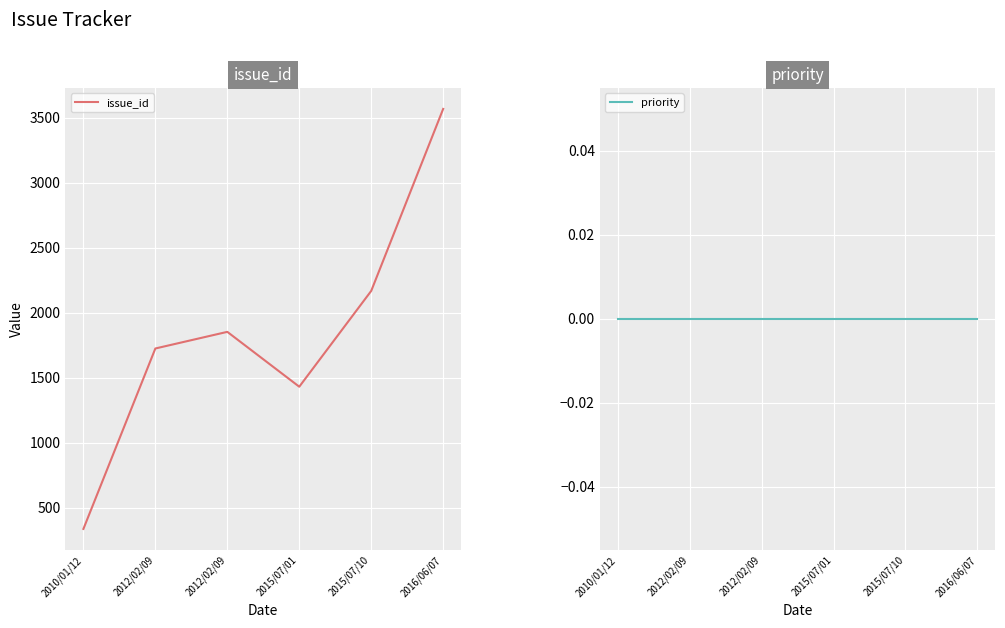

What is the label of the 2nd point from the left?

2012/02/09